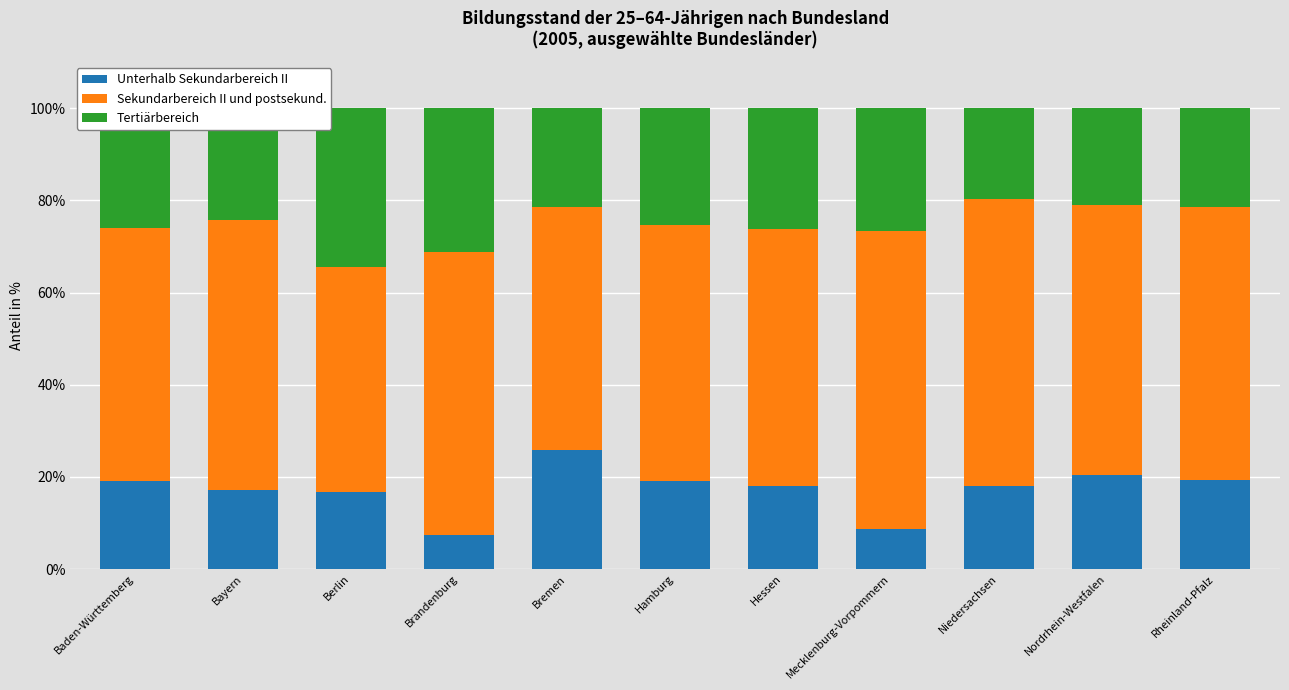

What is the average value of the Unterhalb Sekundarbereich II series?

17.2